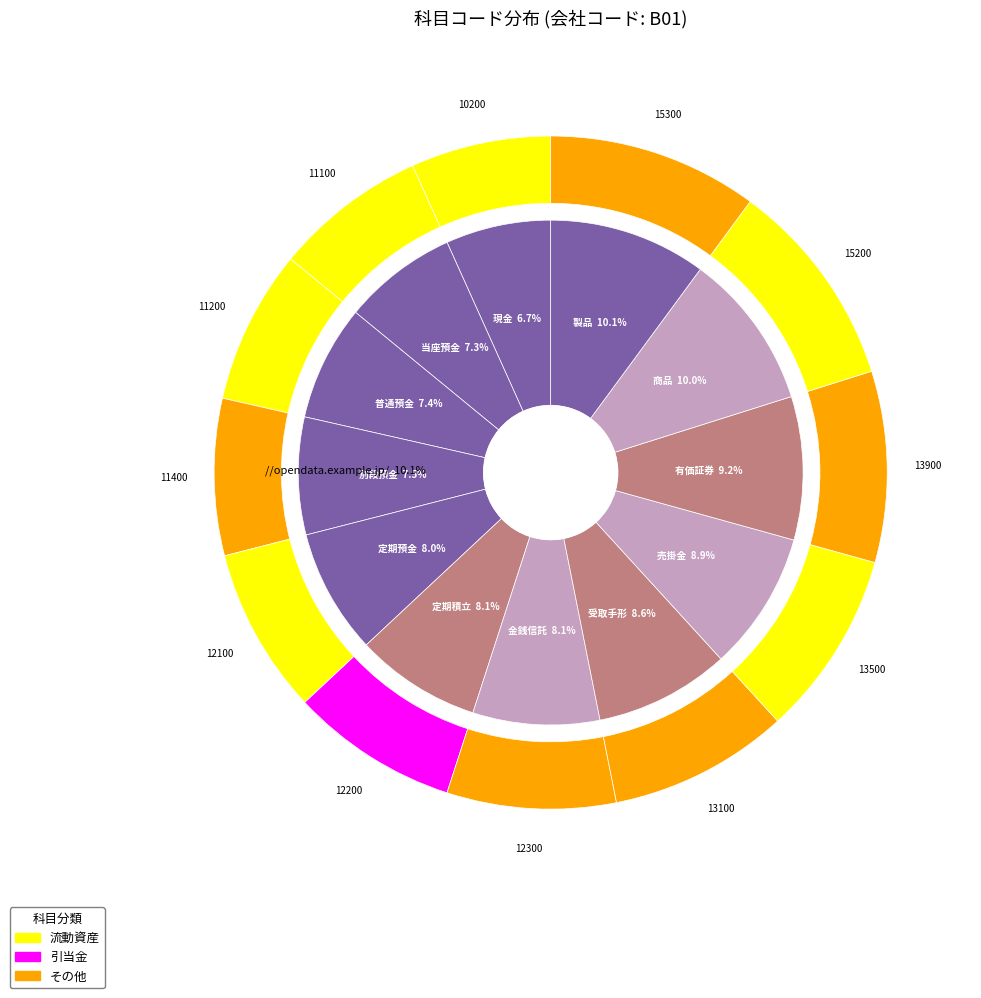

How many segments does this pie chart have?

12